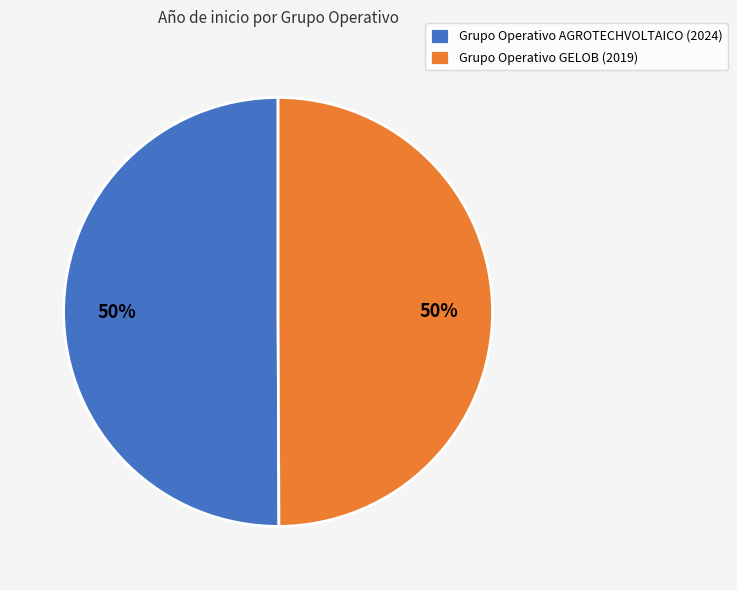

True or false: Grupo Operativo GELOB (2019) accounts for 63% of the total.

False